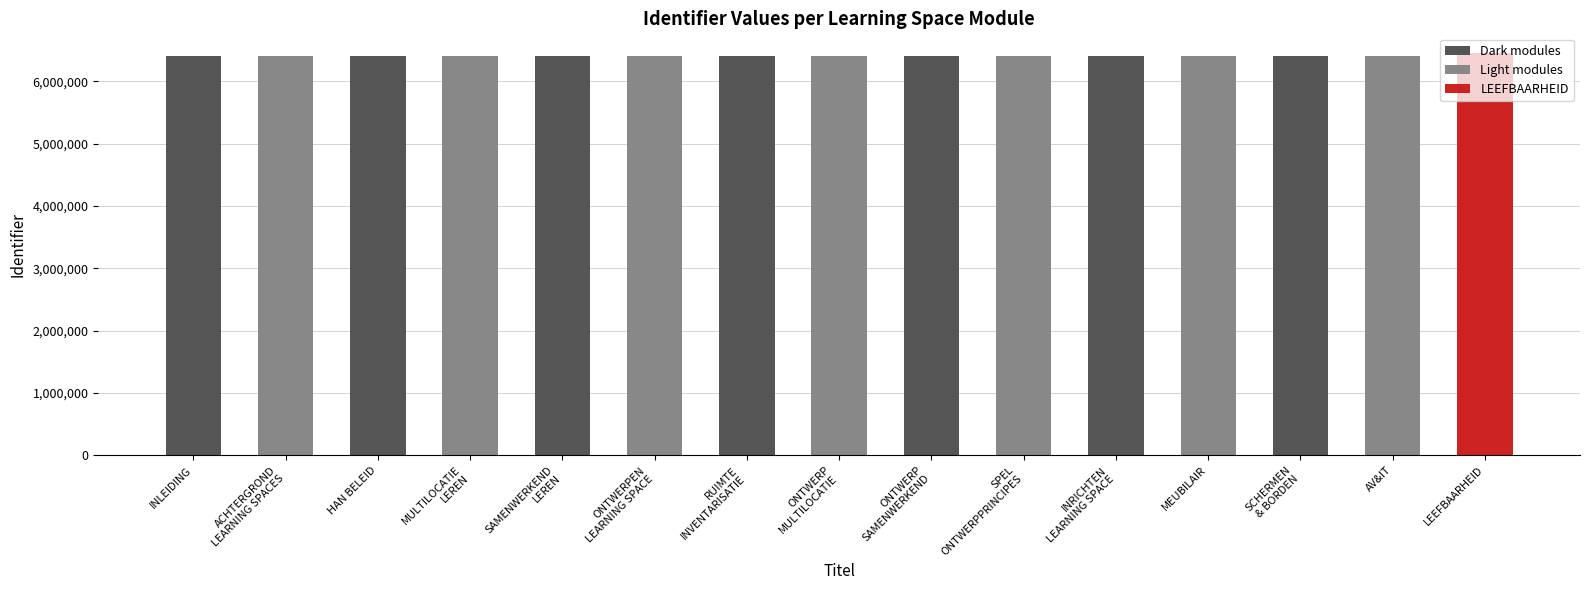

What is the average value?

6409317